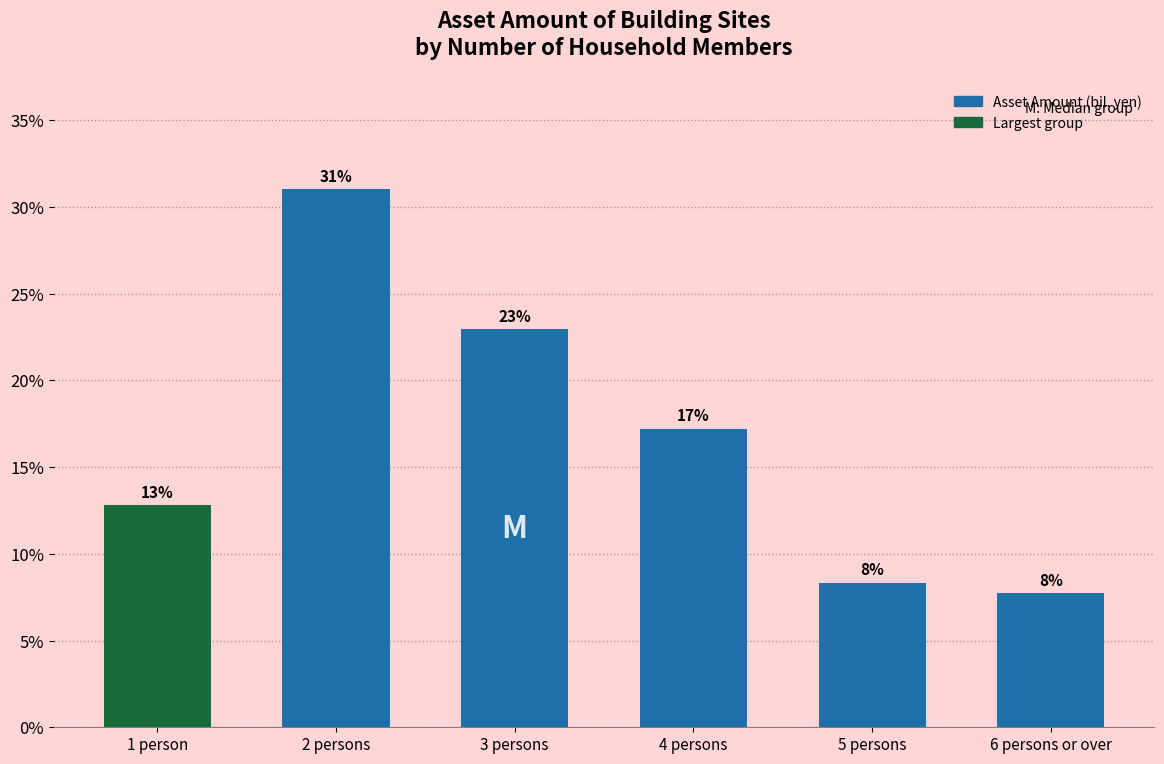

How many bars are there in total?

6